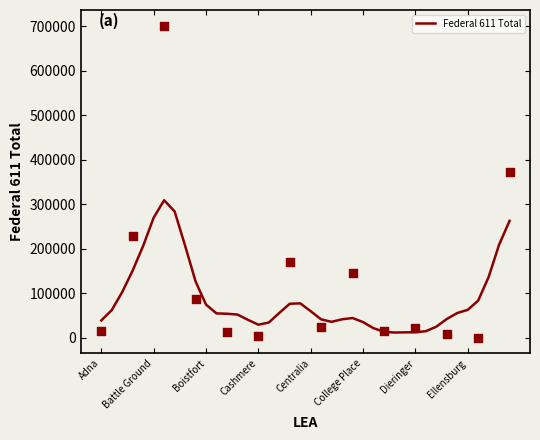

What is the change in value from 22 to 37?

+100731.7